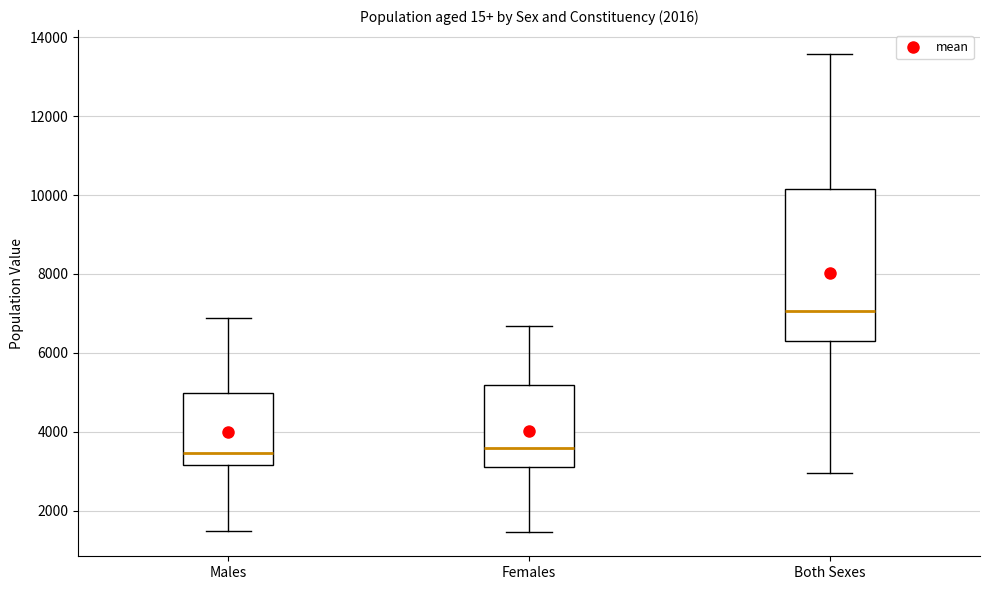

Reading left to right, transcribe this box plot: for each box, give where its median line is, the range the box spans, and where its two whiskers end, as read against the y-axis. The values are not printed on the chart, so give them approximately, as read against the axis.

Males: median 3400, box 3200 to 5000, whiskers 1400 to 6800
Females: median 3600, box 3200 to 5200, whiskers 1400 to 6600
Both Sexes: median 7000, box 6400 to 10200, whiskers 3000 to 13600